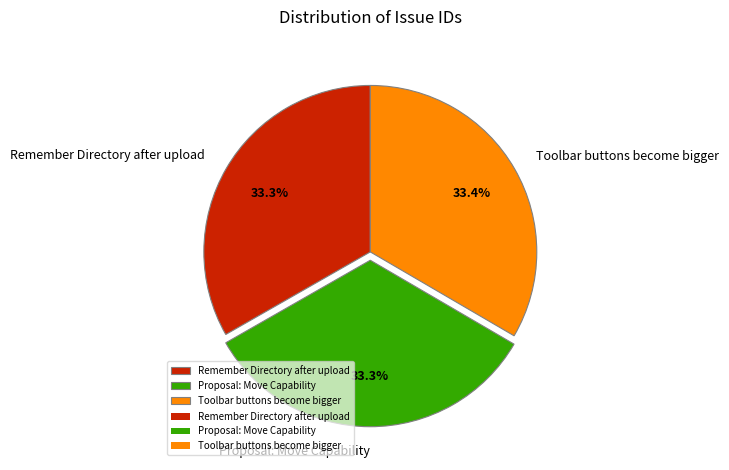

Combined, do Proposal: Move Capability and Toolbar buttons become bigger account for over 50%?

Yes